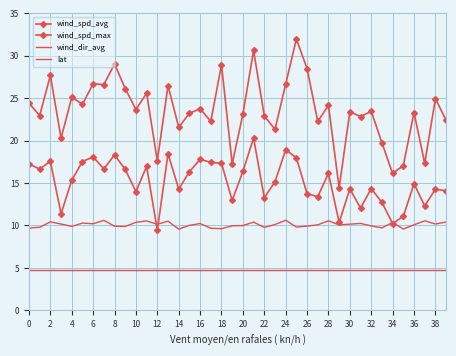

Reading left to right, what are all the values shown in this chart?

wind_spd_avg: 17.3	16.6	17.6	11.4	15.3	17.5	18.1	16.7	18.3	16.6	14.0	17.0	9.4	18.5	14.3	16.3	17.8	17.4	17.3	13.0	16.4	20.3	13.3	15.1	18.9	18.0	13.7	13.4	16.1	10.4	14.3	12.1	14.3	12.7	10.2	11.1	14.9	12.3	14.3	14.1
wind_spd_max: 24.4	23.0	27.7	20.3	25.1	24.3	26.7	26.6	29.0	26.1	23.7	25.6	17.6	26.5	21.6	23.2	23.8	22.3	28.9	17.3	23.1	30.6	22.9	21.3	26.6	32.0	28.5	22.3	24.2	14.4	23.4	22.8	23.5	19.7	16.1	17.1	23.3	17.3	24.9	22.4
wind_dir_avg: 9.7	9.8	10.4	10.2	9.9	10.3	10.2	10.6	9.9	9.9	10.4	10.5	10.1	10.5	9.6	10.0	10.2	9.7	9.6	10.0	10.0	10.4	9.8	10.1	10.6	9.8	9.9	10.1	10.5	10.1	10.2	10.2	9.9	9.7	10.4	9.6	10.1	10.6	10.2	10.4
lat: 4.8	4.8	4.8	4.8	4.8	4.8	4.8	4.8	4.8	4.8	4.8	4.8	4.8	4.8	4.8	4.8	4.8	4.8	4.8	4.8	4.8	4.8	4.8	4.8	4.8	4.8	4.8	4.8	4.8	4.8	4.8	4.8	4.8	4.8	4.8	4.8	4.8	4.8	4.8	4.8